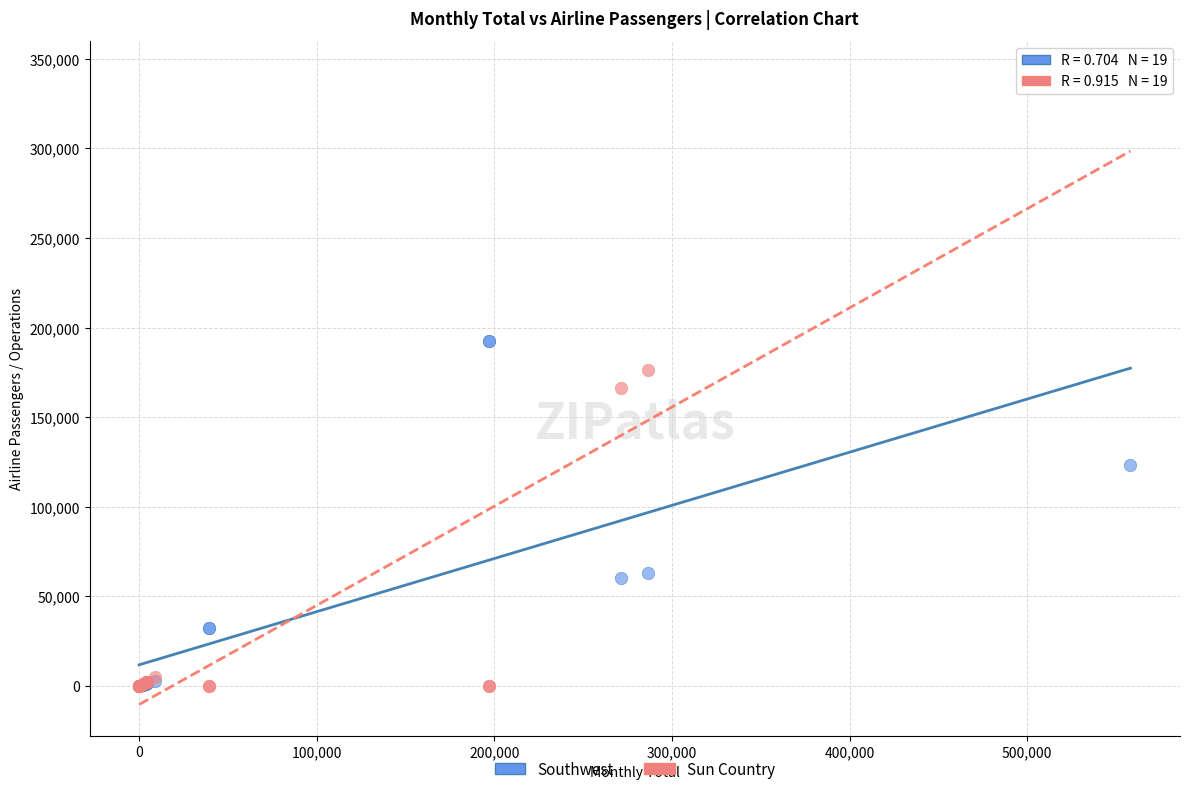

Which series reaches the maximum Y coordinate?

Sun Country